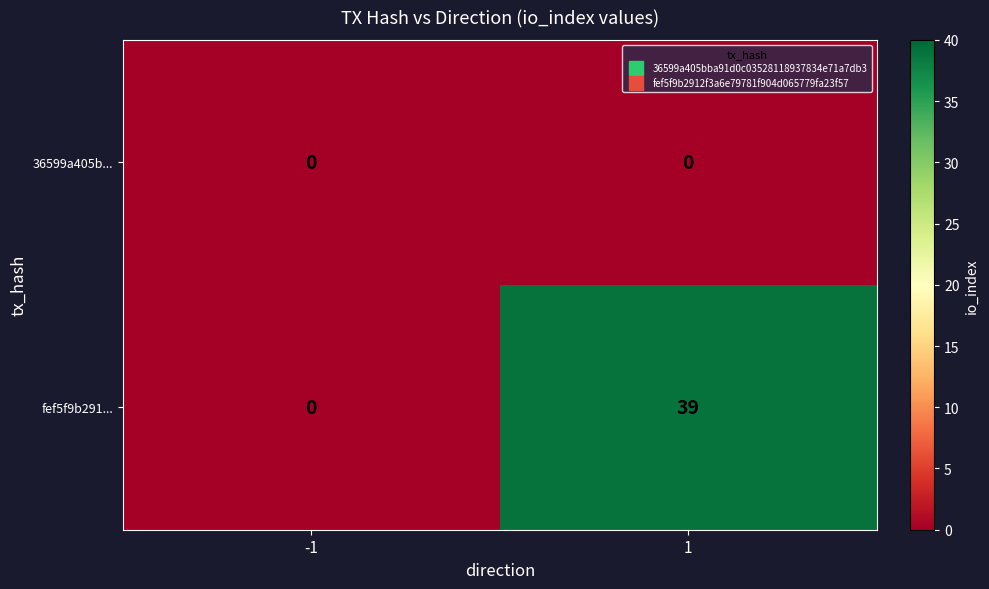

What is the average value of the fef5f9b291... series?

20